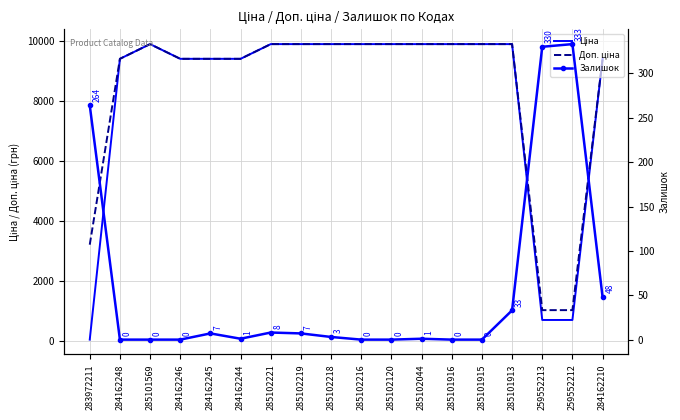

Reading left to right, list all the values displayed in this chart.

Ціна: 283972211=32.0	284162248=9416.9	285101569=9908.5	284162246=9416.9	284162245=9416.9	284162244=9416.9	285102221=9908.5	285102219=9908.5	285102218=9908.5	285102216=9908.5	285102120=9908.5	285102044=9908.5	285101916=9908.5	285101915=9908.5	285101913=9908.5	259552213=689.1	259552212=689.1	284162210=9416.9
Доп. ціна: 283972211=3205.0	284162248=9416.9	285101569=9908.5	284162246=9416.9	284162245=9416.9	284162244=9416.9	285102221=9908.5	285102219=9908.5	285102218=9908.5	285102216=9908.5	285102120=9908.5	285102044=9908.5	285101916=9908.5	285101915=9908.5	285101913=9908.5	259552213=1017.8	259552212=1017.8	284162210=9416.9
Залишок: 283972211=264.0	284162248=0.0	285101569=0.0	284162246=0.0	284162245=7.0	284162244=1.0	285102221=8.0	285102219=7.0	285102218=3.0	285102216=0.0	285102120=0.0	285102044=1.0	285101916=0.0	285101915=0.0	285101913=33.0	259552213=330.0	259552212=333.0	284162210=48.0